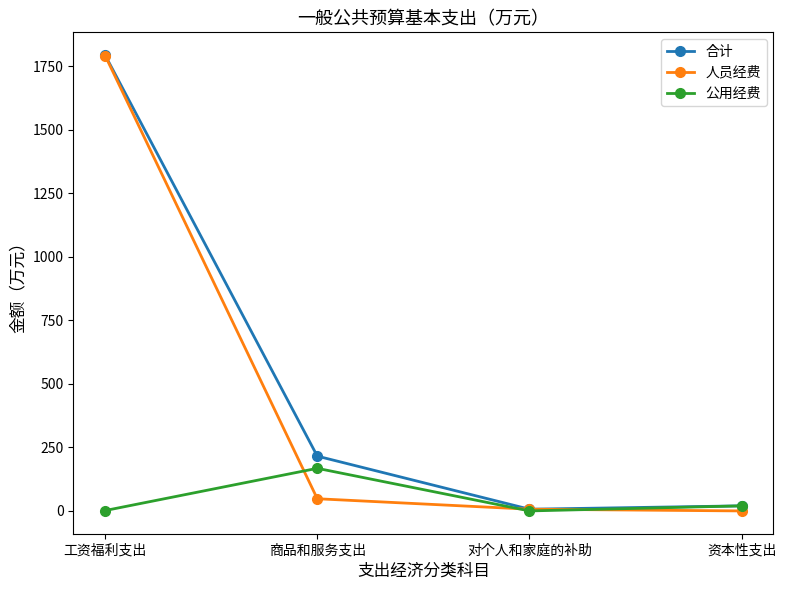

What is the average value of the 人员经费 series?

461.6